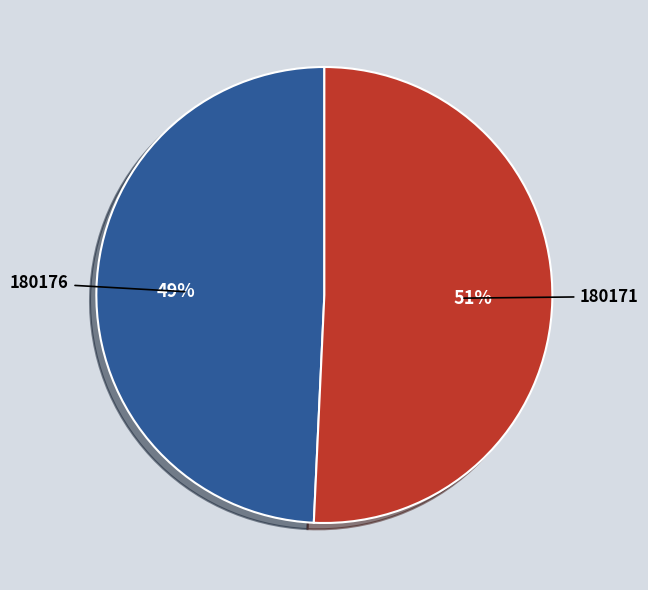

Rank the categories by value from highest to lowest.

180171, 180176